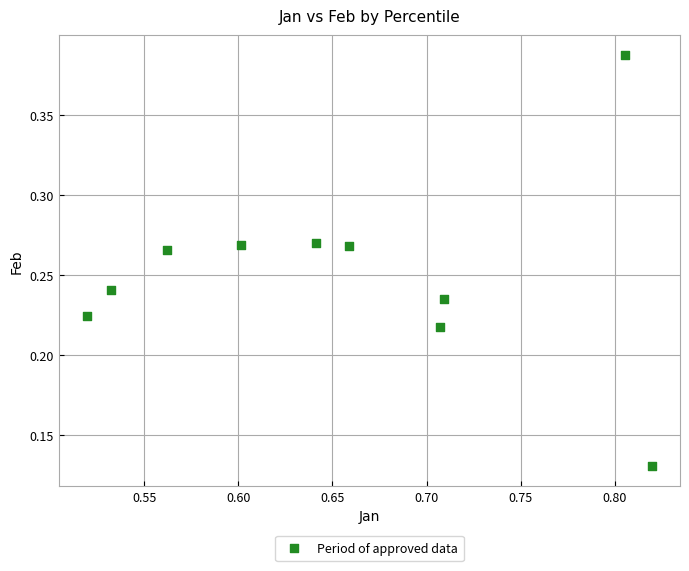

What is the average X value?

0.7